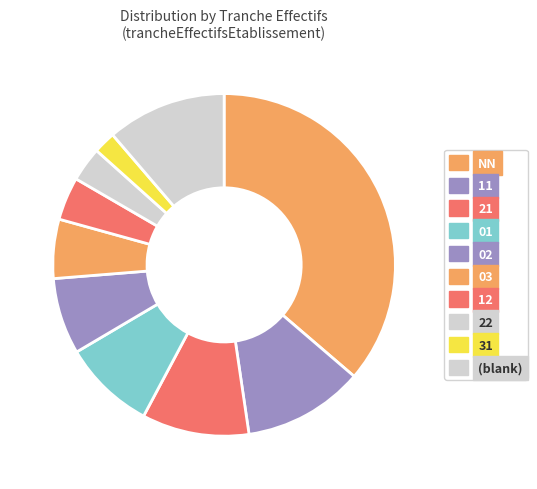

True or false: 21 accounts for 23% of the total.

False